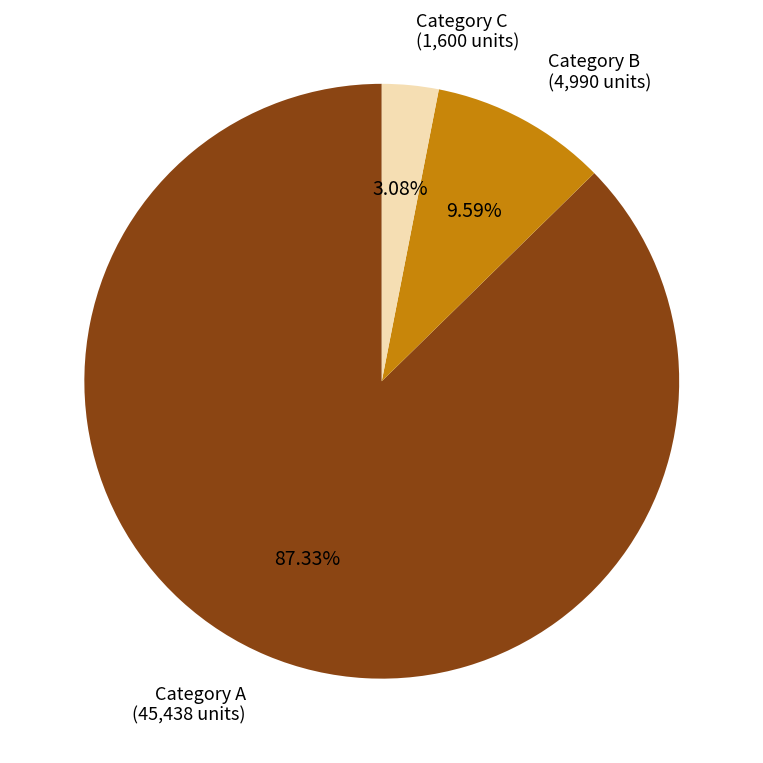

Does any single category account for the majority?

Yes